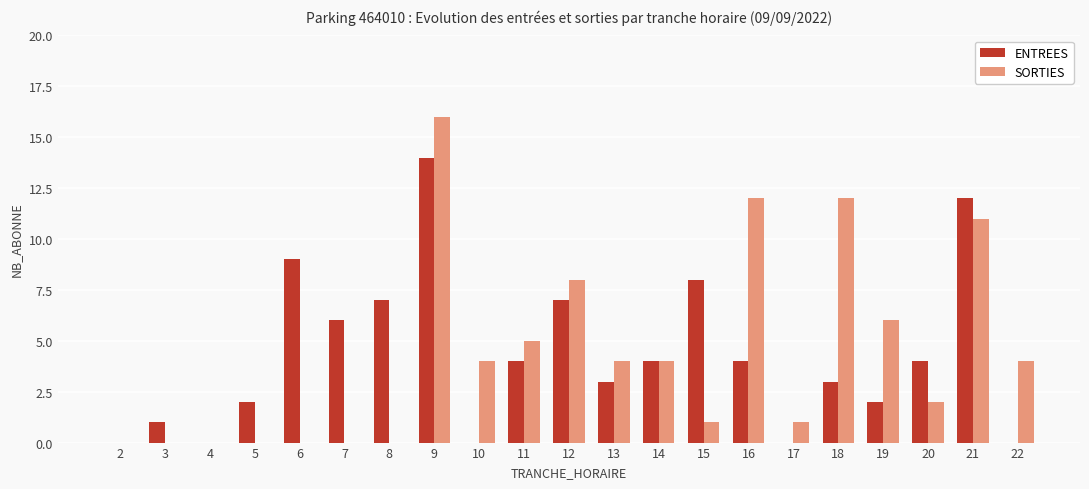

Are the bars horizontal?

No